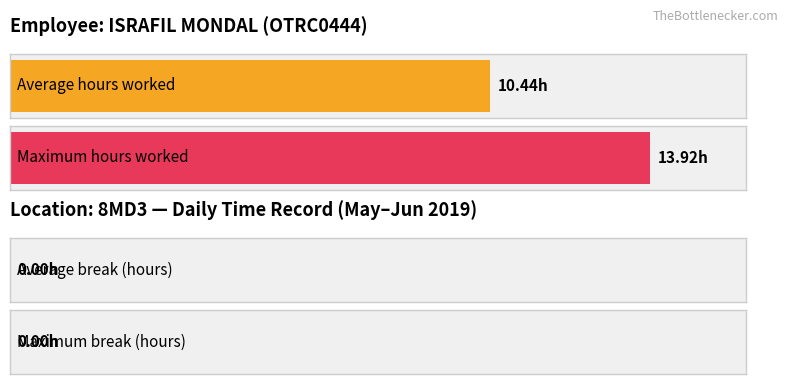

Is it true that Total Break equals 0.0 at 2?

True